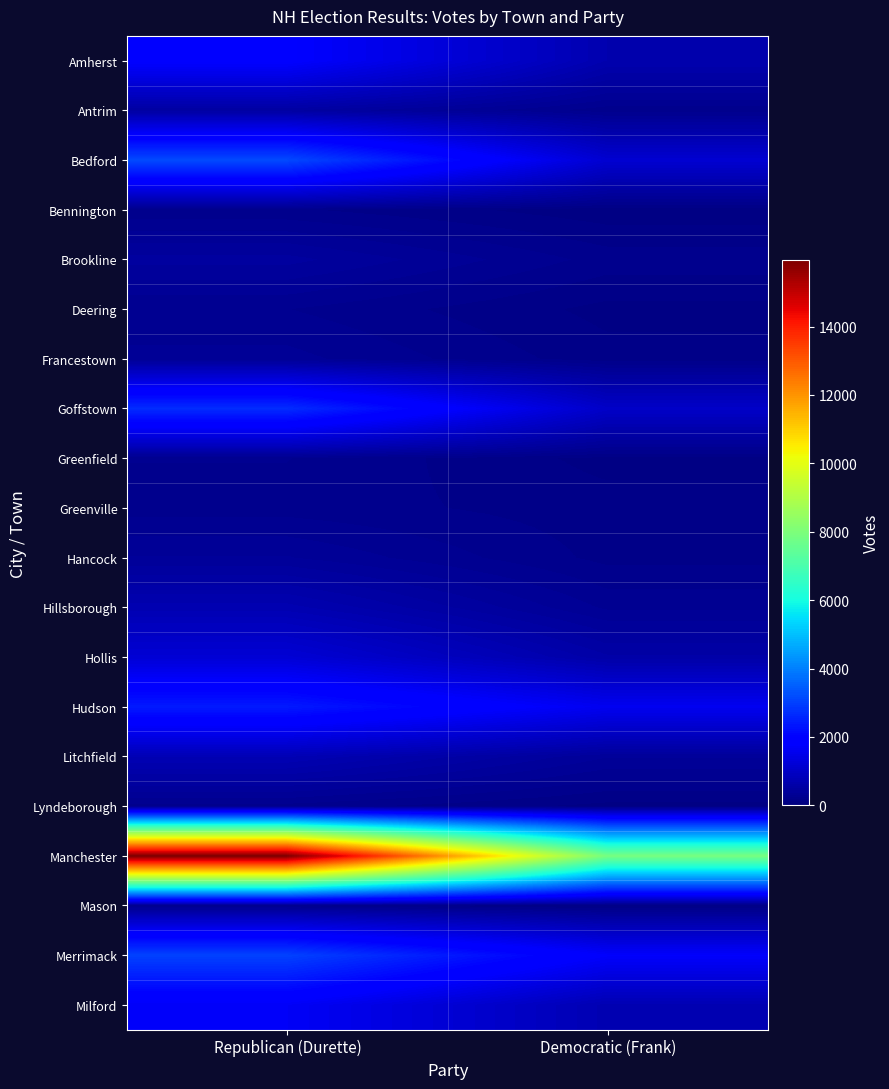

What is the total value across all series at Democratic (Frank)?

17474